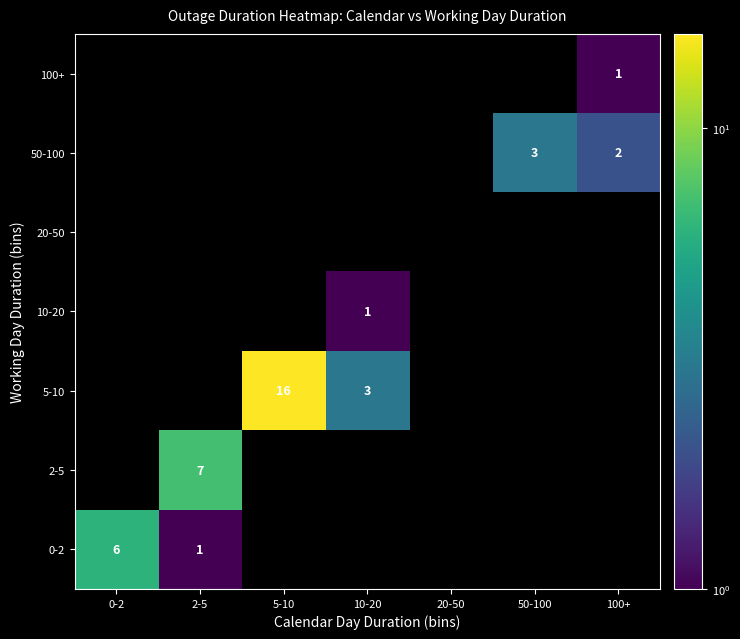

The value of 100+ at 100+ is 0. True or false?

False